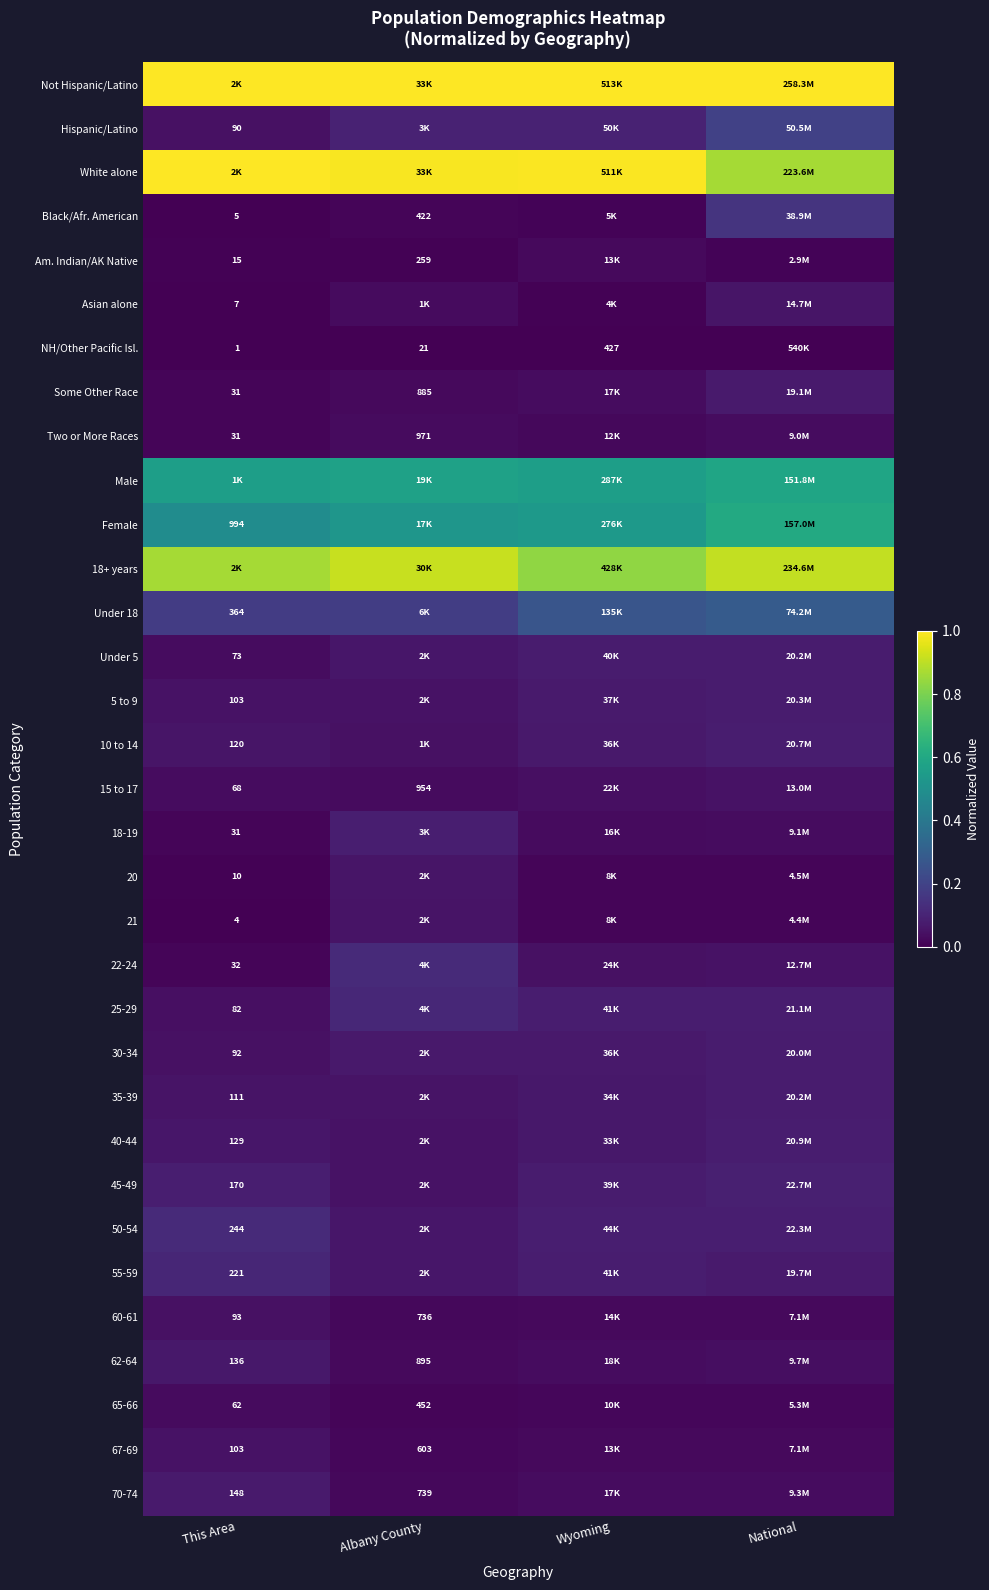

How many distinct data groups are displayed?

33